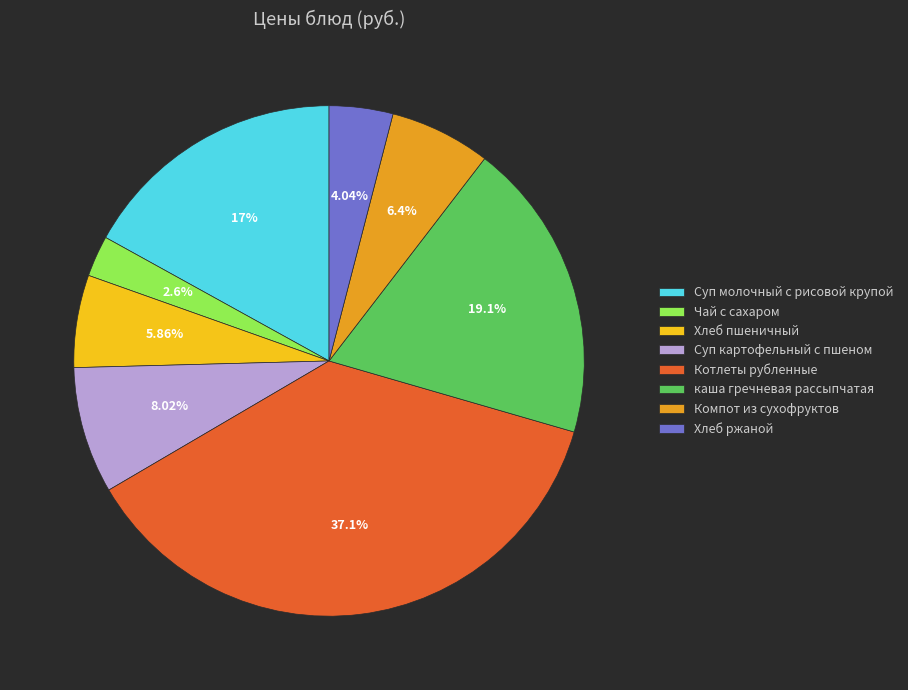

What percentage is the Суп картофельный с пшеном slice, to the nearest percent?

8%